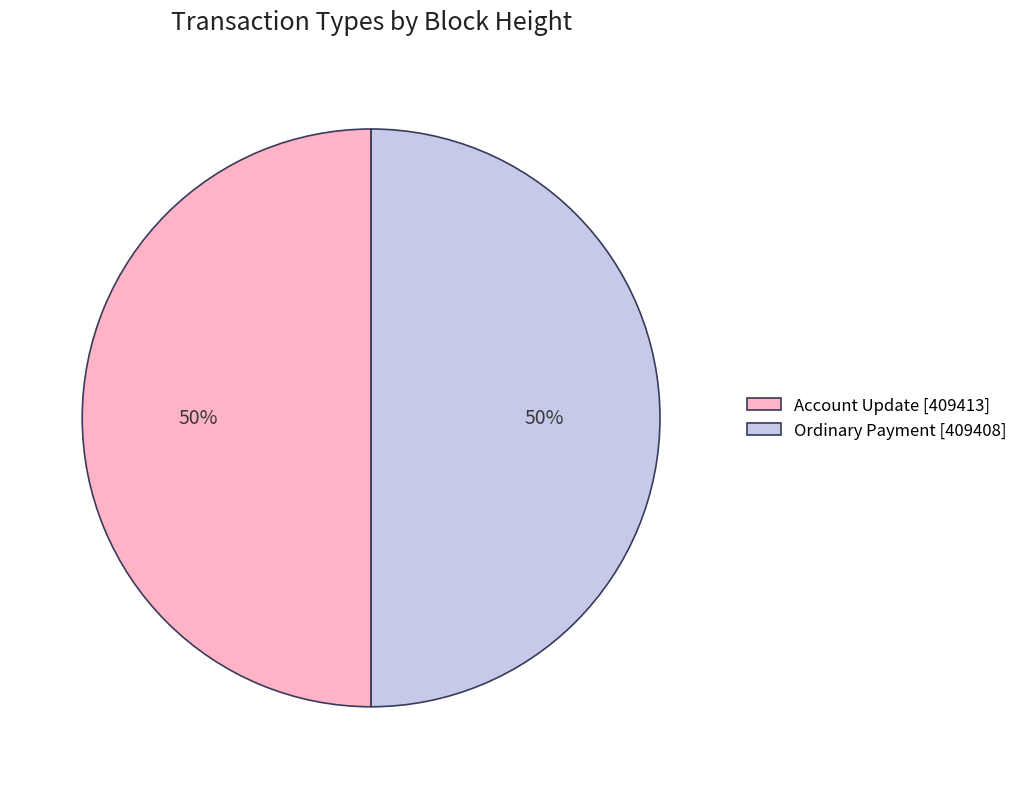

Count the number of slices in the pie.

2